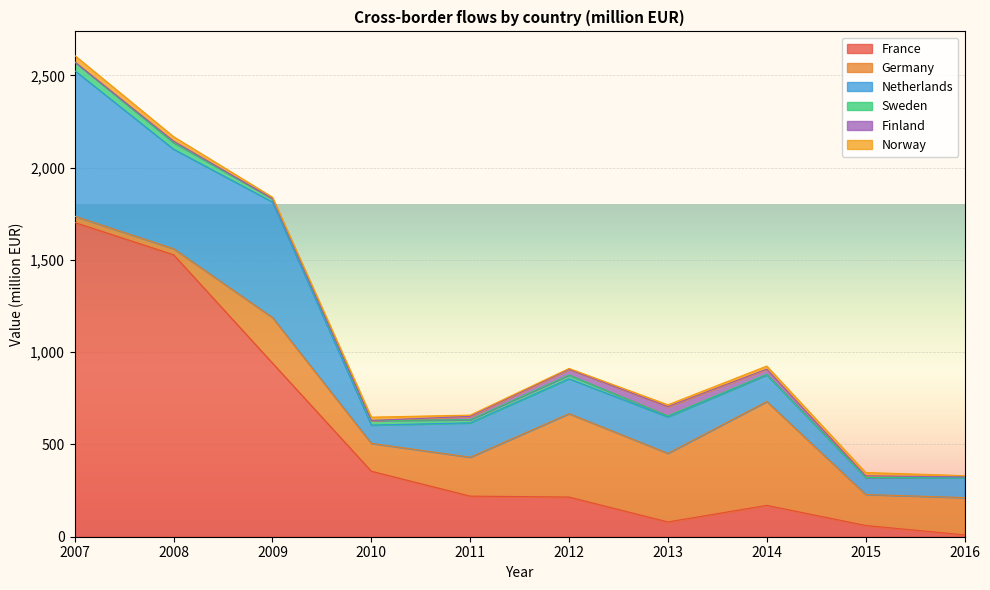

At which category is the sum across all series the highest?

2007